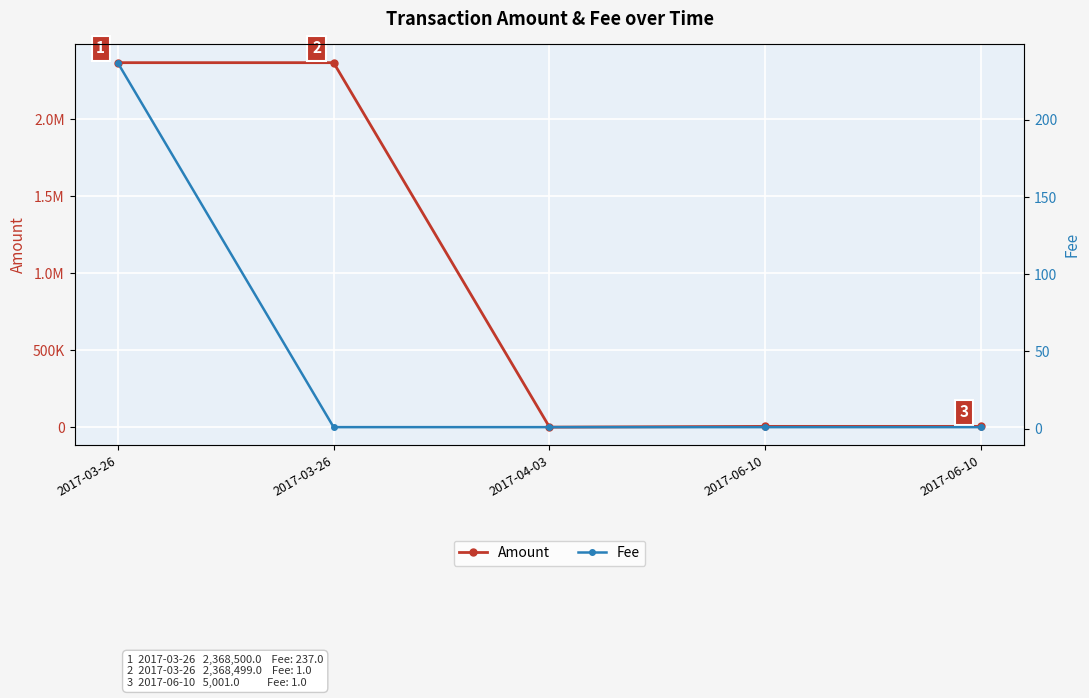

True or false: Amount and Fee cross at least once.

False